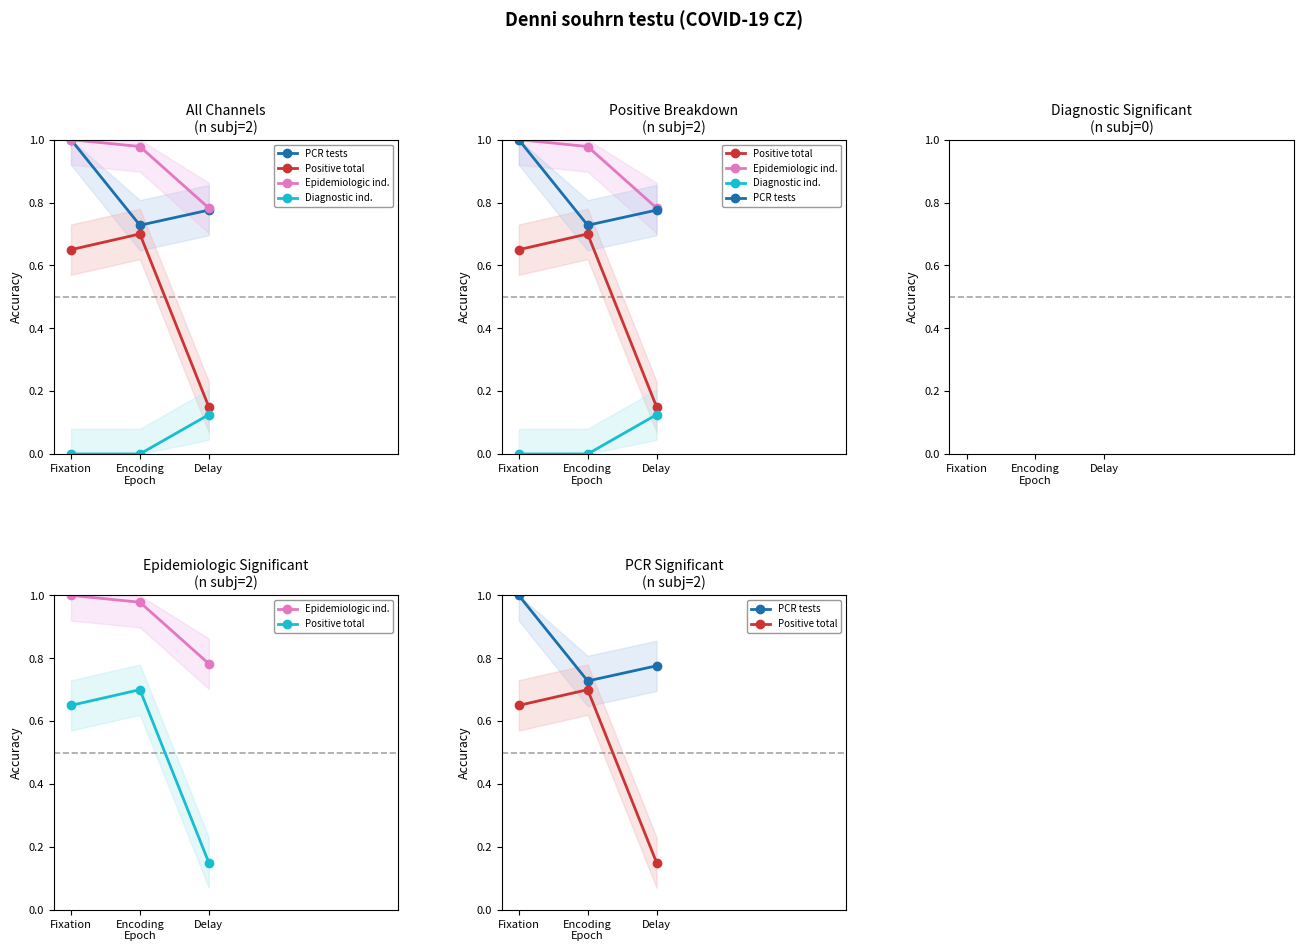

What is the approximate value of Positive total at Fixation?

0.7